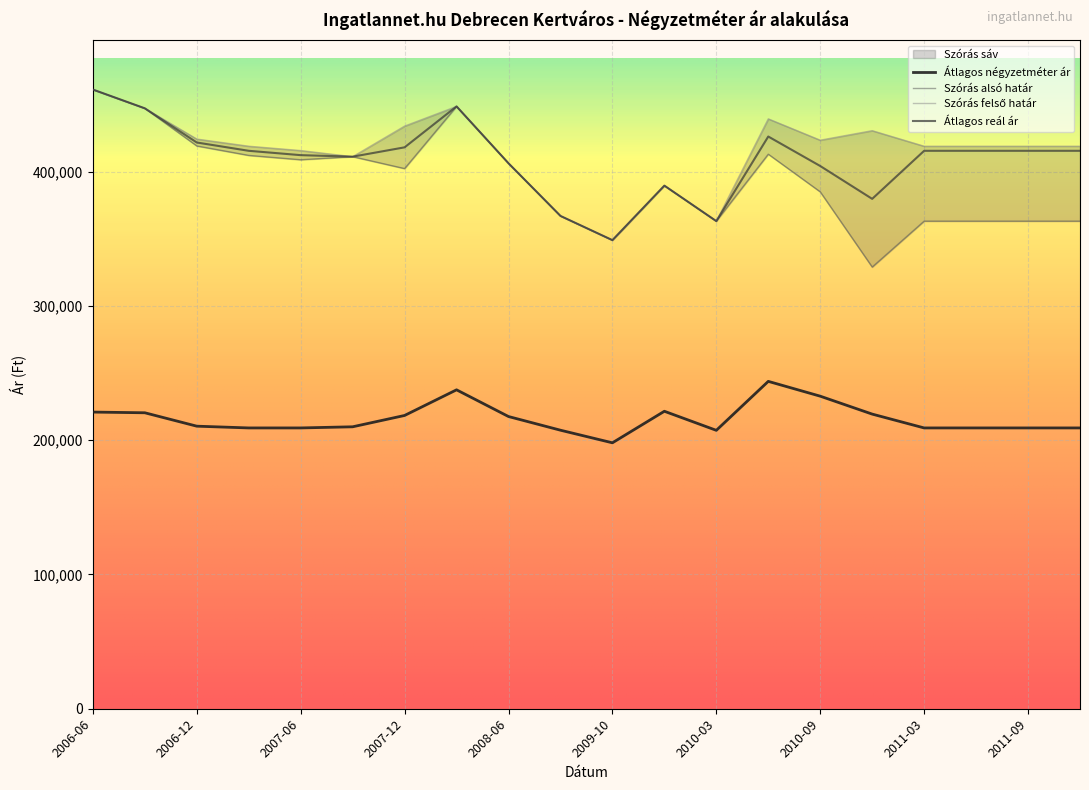

Which category has the lowest value across all series?

2009-10